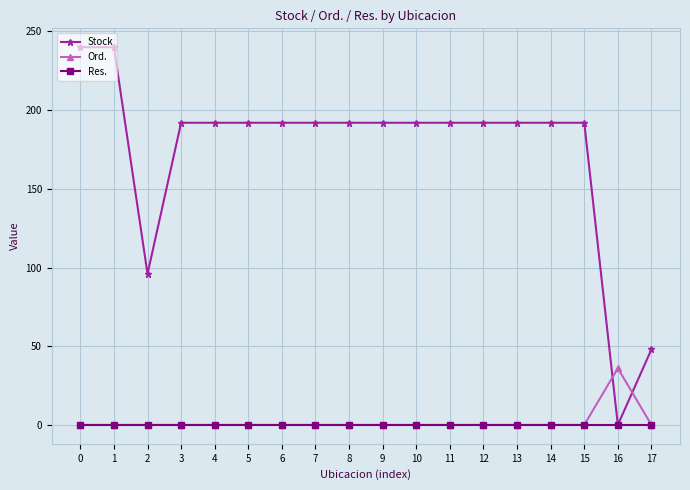

True or false: Ord. has more than 0 interior local peaks.

True